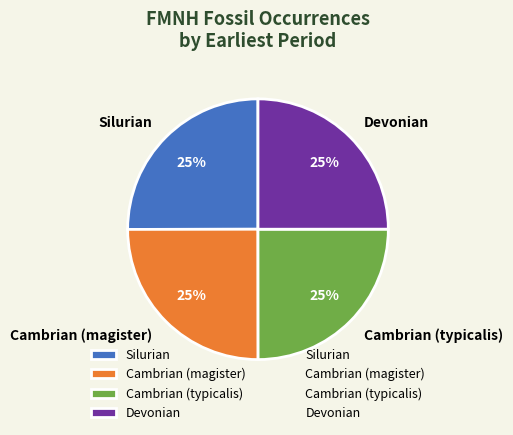

Approximately how many times larger is the value at Silurian compared to Cambrian (magister)?

1.0